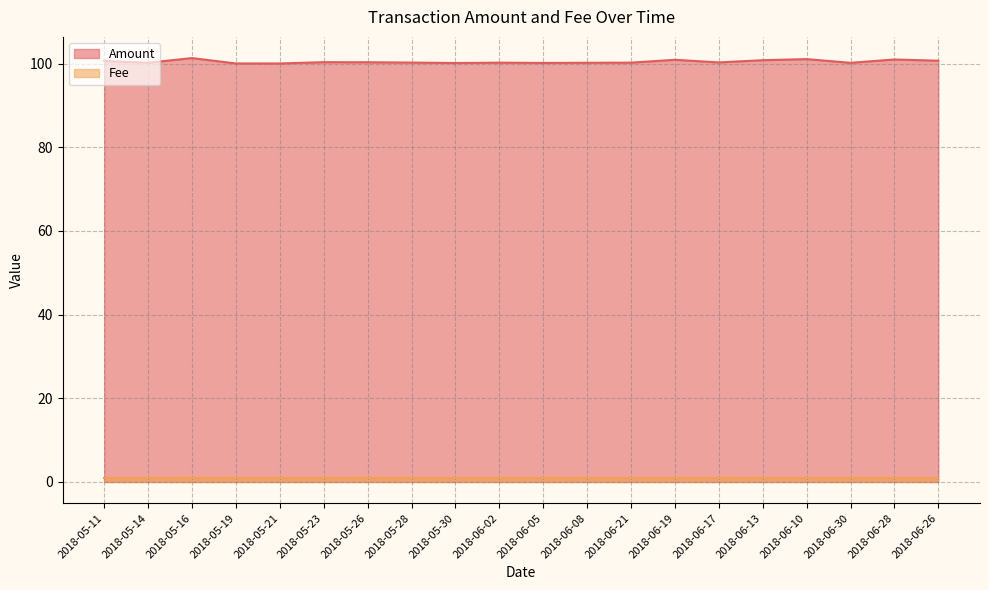

What is the label of the 10th point from the right?

2018-06-05